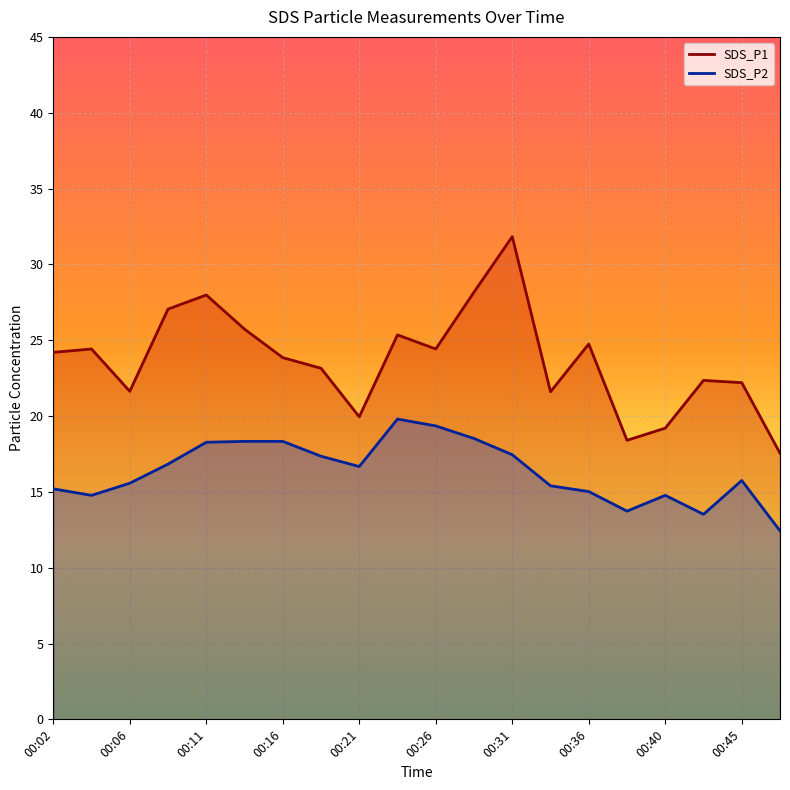

Reading left to right, list all the values displayed in this chart.

SDS_P1: 00:02=24.2	00:04=24.4	00:06=21.6	00:09=27.1	00:11=28.0	00:14=25.7	00:16=23.9	00:19=23.1	00:21=19.9	00:23=25.4	00:26=24.4	00:28=28.2	00:31=31.8	00:33=21.6	00:36=24.8	00:38=18.4	00:40=19.2	00:43=22.4	00:45=22.2	00:48=17.6
SDS_P2: 00:02=15.2	00:04=14.8	00:06=15.6	00:09=16.8	00:11=18.3	00:14=18.3	00:16=18.3	00:19=17.4	00:21=16.7	00:23=19.8	00:26=19.4	00:28=18.5	00:31=17.4	00:33=15.4	00:36=15.0	00:38=13.7	00:40=14.8	00:43=13.5	00:45=15.8	00:48=12.4